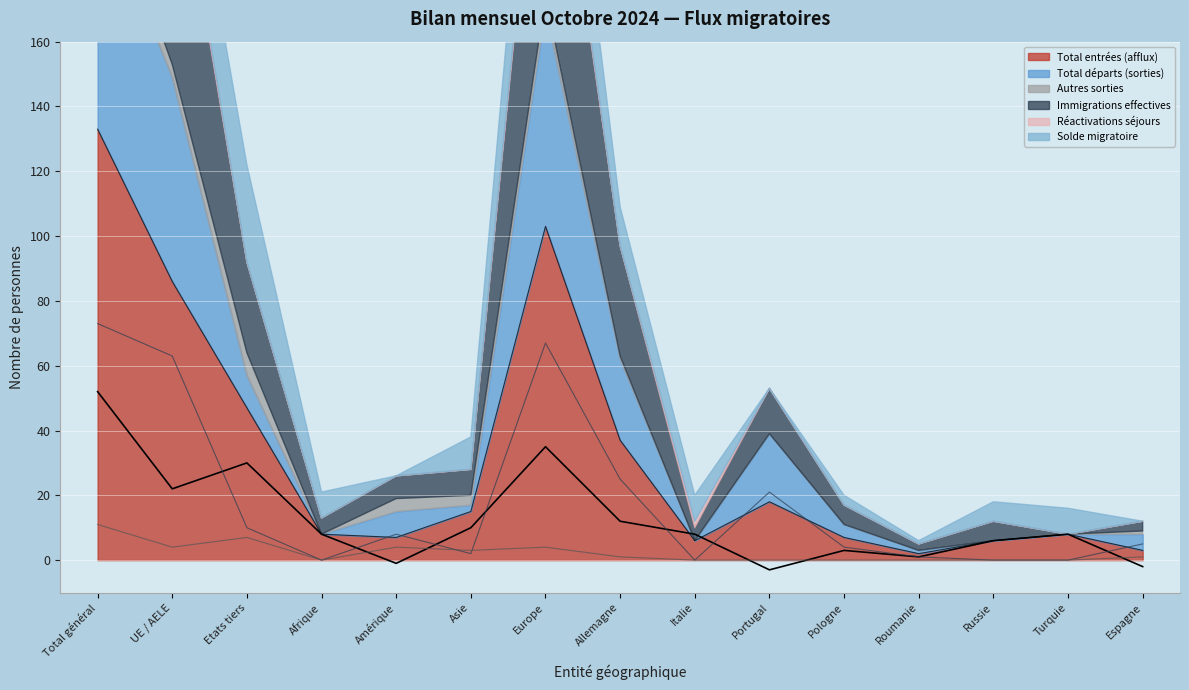

Which category has the lowest value across all series?

Portugal